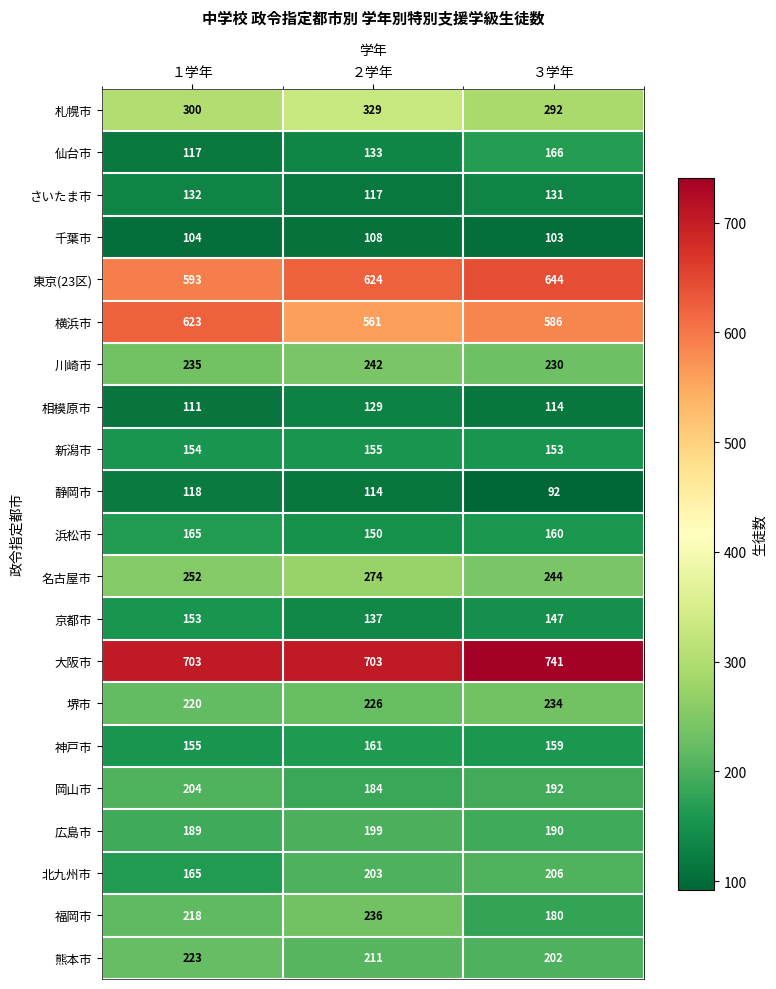

At which category is the sum across all series the highest?

２学年